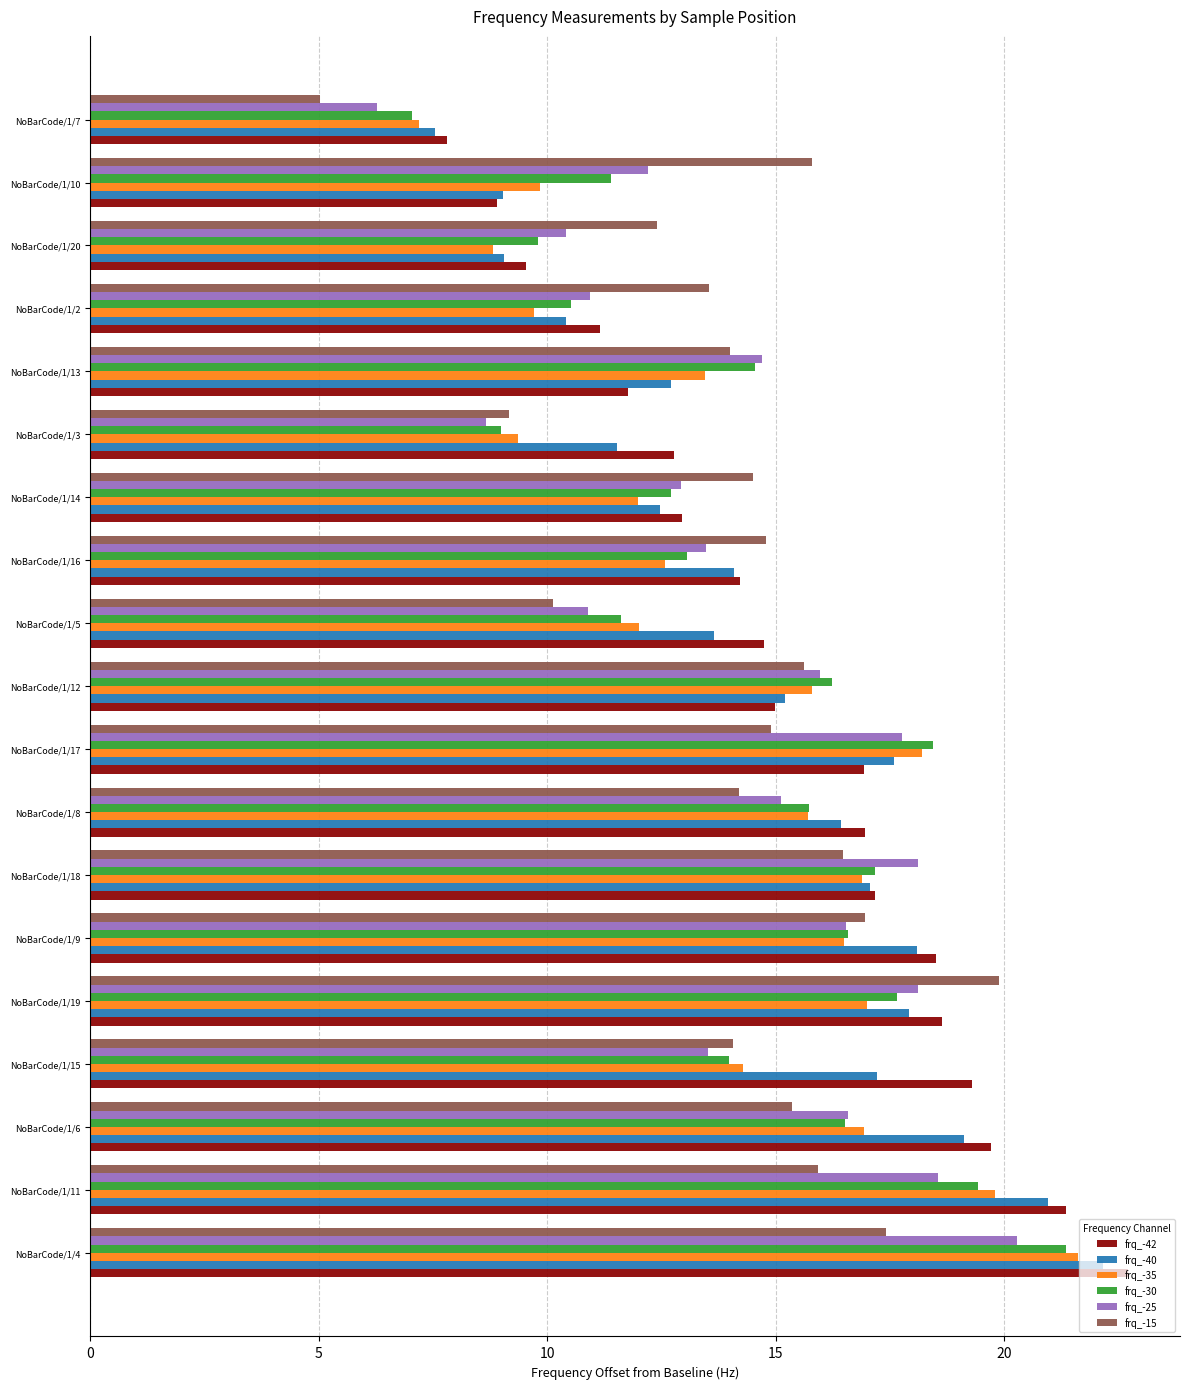

Between NoBarCode/1/19 and NoBarCode/1/14, which series saw the biggest shift?

frq_-42